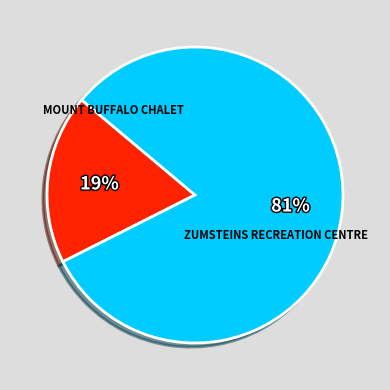

Which slice is the largest?

ZUMSTEINS RECREATION CENTRE